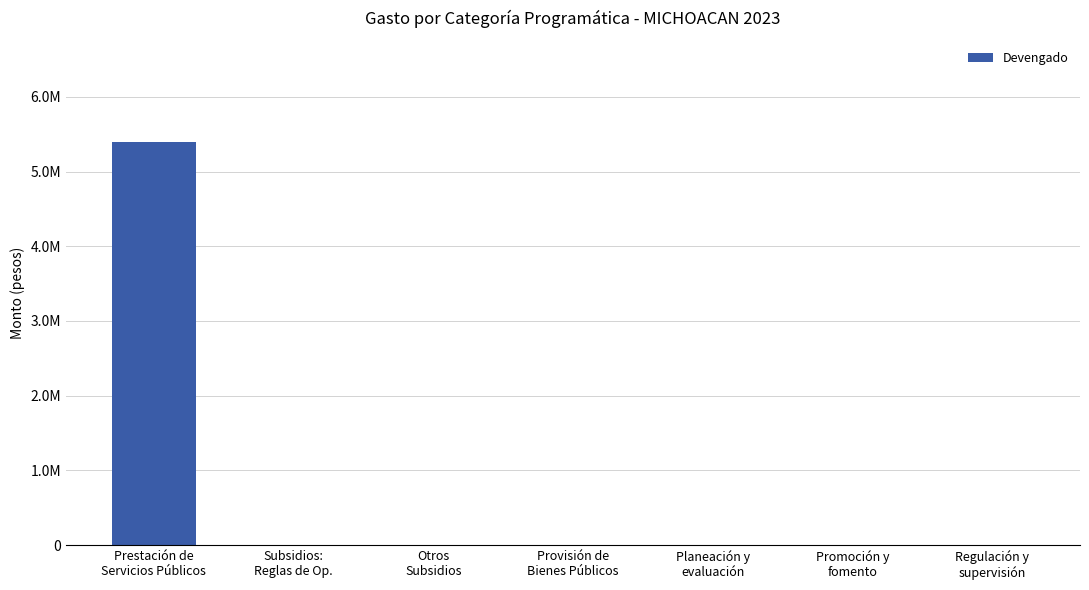

List the labels in order of value, largest first.

Prestación de
Servicios Públicos, Subsidios:
Reglas de Op., Otros
Subsidios, Provisión de
Bienes Públicos, Planeación y
evaluación, Promoción y
fomento, Regulación y
supervisión